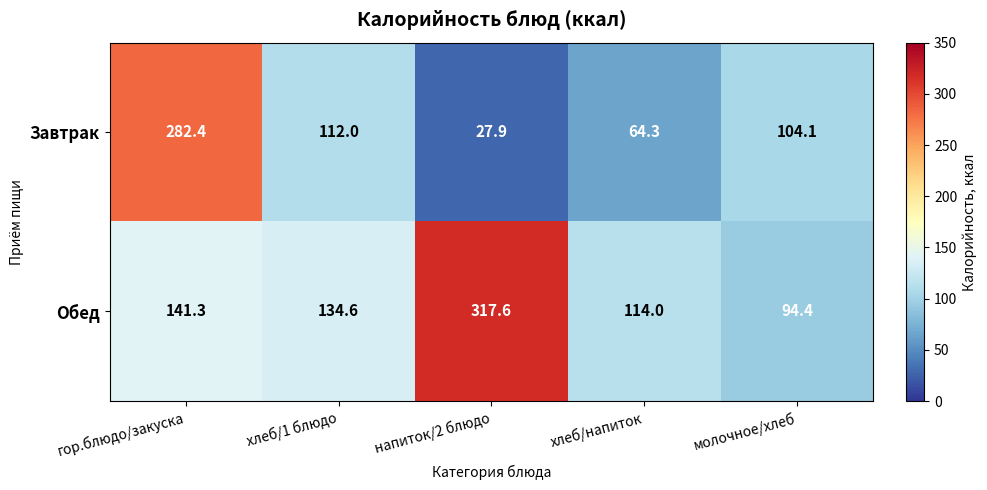

What is the difference between the maximum and minimum values in the Завтрак series?

254.5